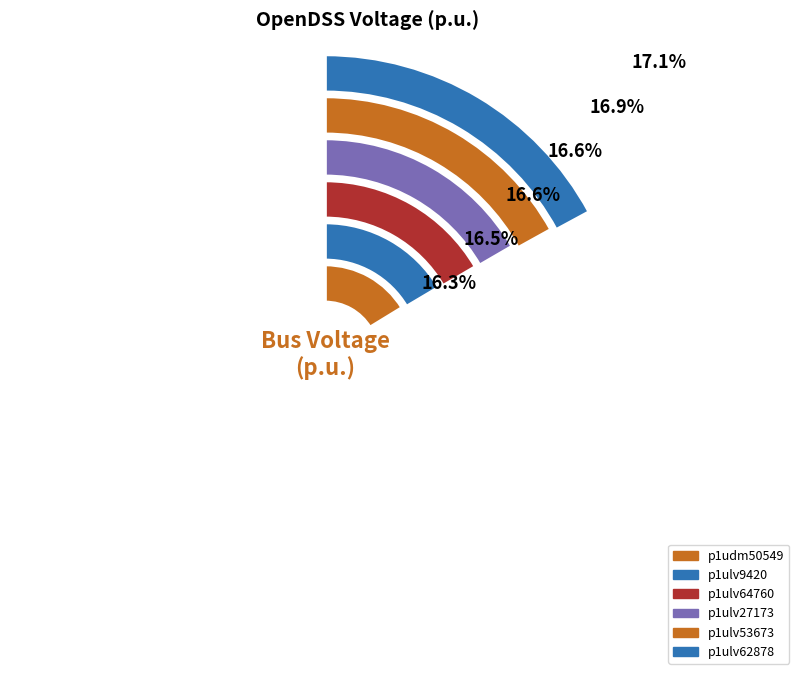

Does any single category account for the majority?

No